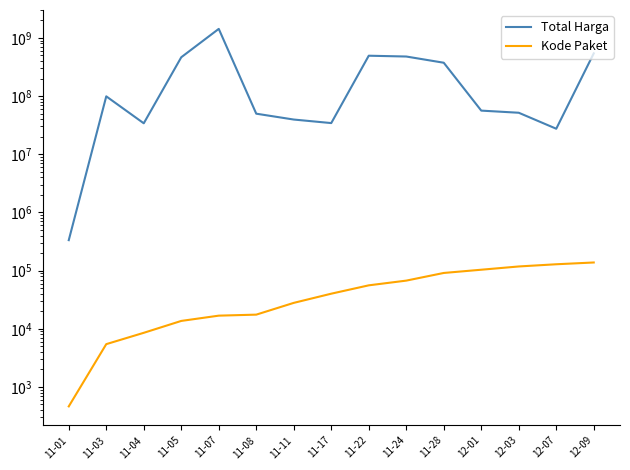

Is the value of Total Harga at 11-22 greater than the value of Kode Paket at 12-07?

Yes